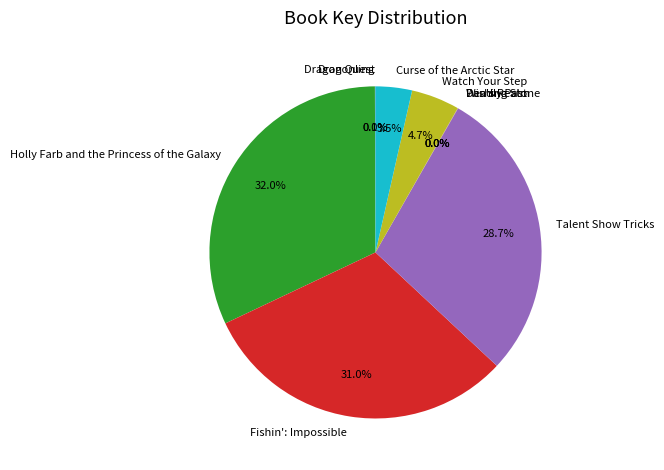

What is the largest slice in the pie chart?

Holly Farb and the Princess of the Galaxy